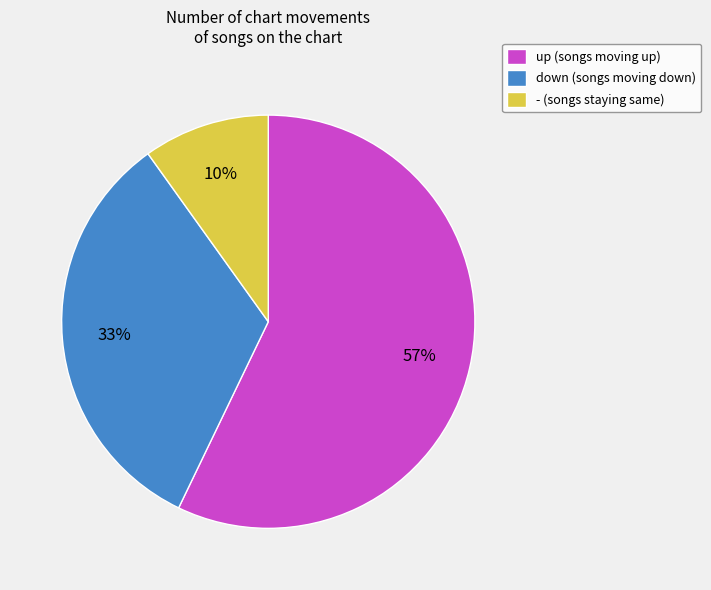

Combined, do - and down account for over 50%?

No